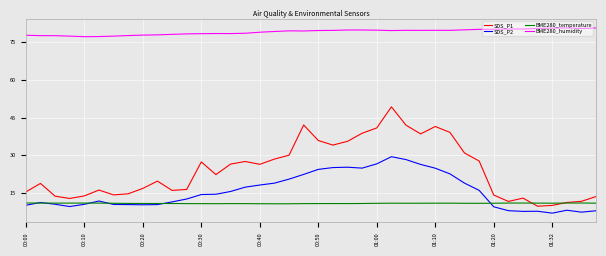

True or false: BME280_humidity and BME280_temperature intersect in this chart.

False